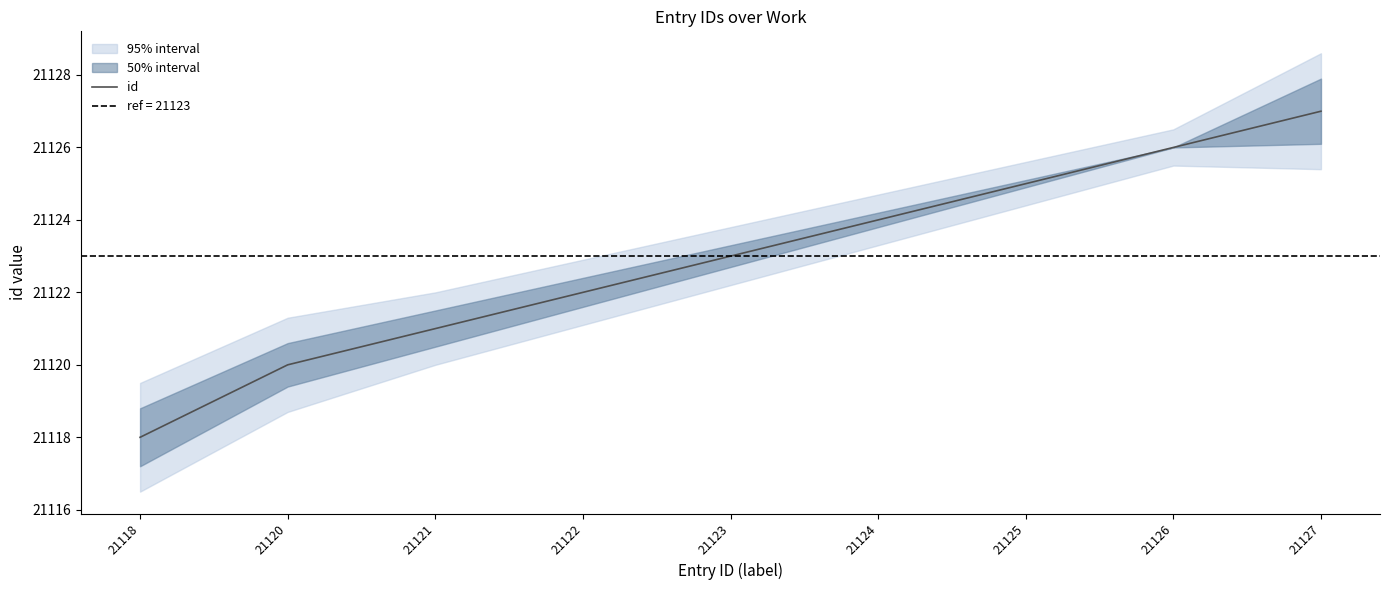

Reading left to right, list all the values displayed in this chart.

21118	21120	21121	21122	21123	21124	21125	21126	21127